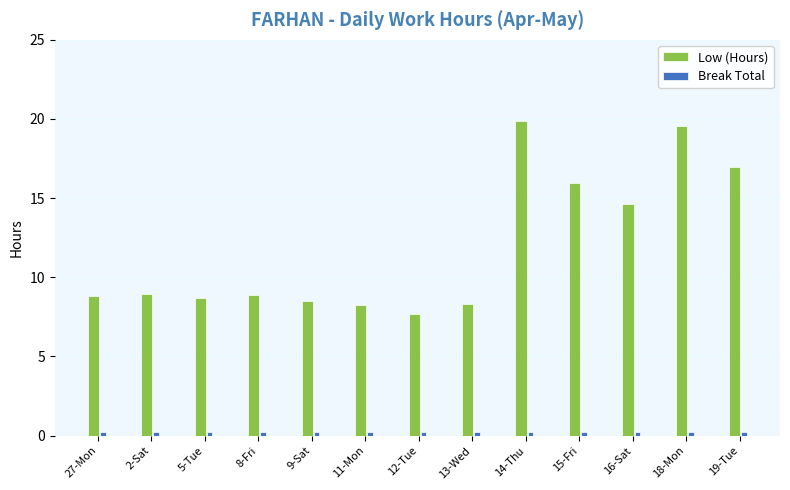

How many groups of bars are there?

13